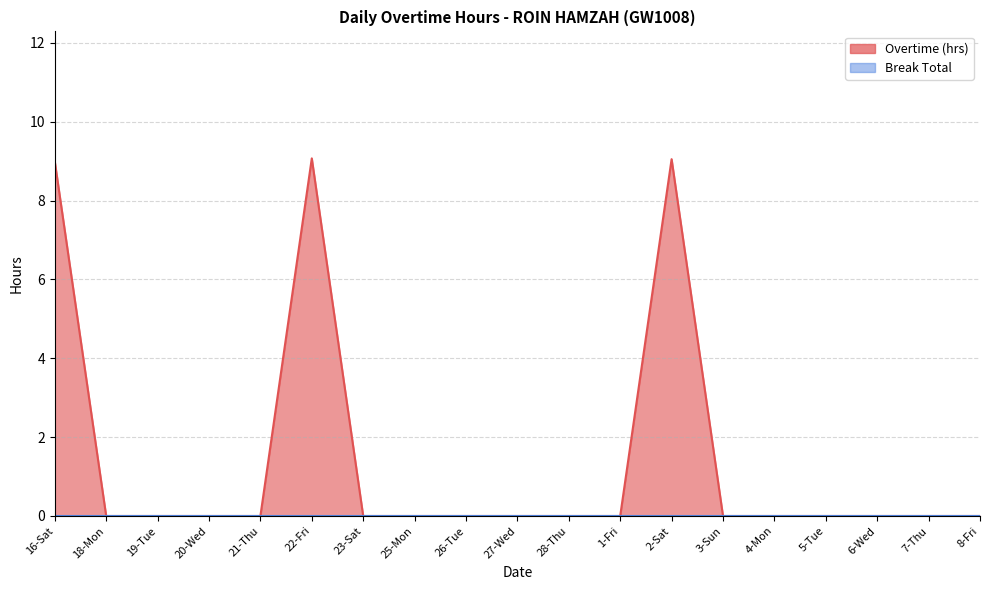

Reading left to right, what are all the values shown in this chart?

16-Sat=9.0	18-Mon=0.0	19-Tue=0.0	20-Wed=0.0	21-Thu=0.0	22-Fri=9.1	23-Sat=0.0	25-Mon=0.0	26-Tue=0.0	27-Wed=0.0	28-Thu=0.0	1-Fri=0.0	2-Sat=9.1	3-Sun=0.0	4-Mon=0.0	5-Tue=0.0	6-Wed=0.0	7-Thu=0.0	8-Fri=0.0